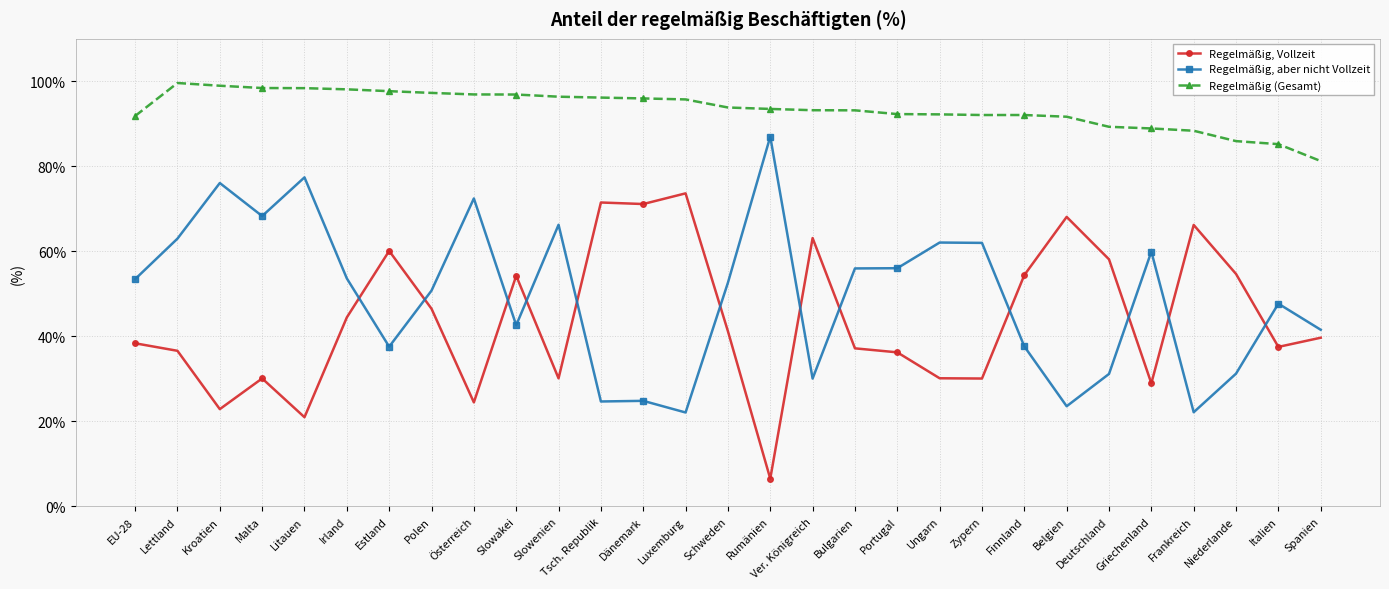

True or false: Regelmäßig (Gesamt) has a value of 158.5 at Litauen.

False